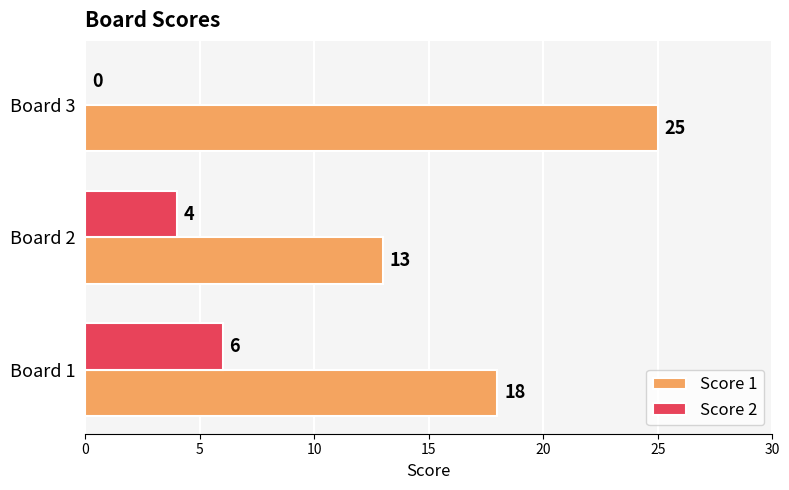

How many positive values does the Score 2 series have?

2